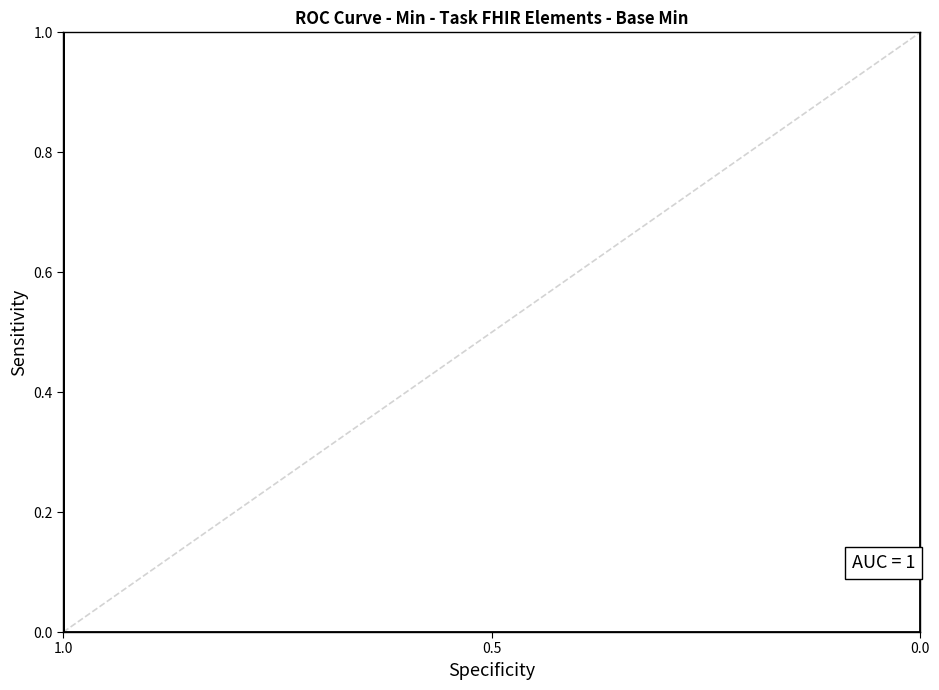

Count the values in the range 0 to 1.

21